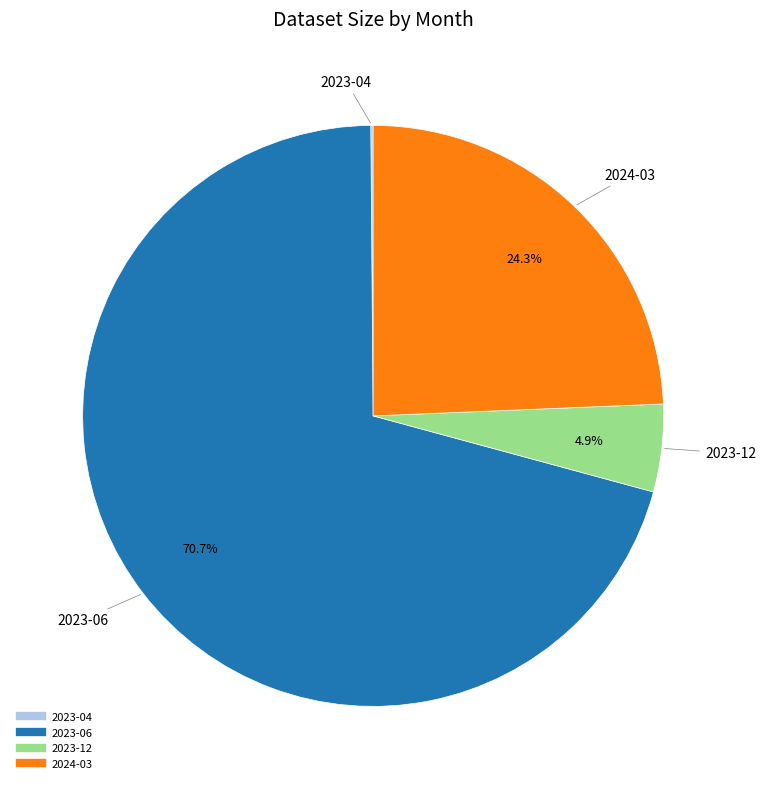

What percentage is the 2023-12 slice, to the nearest percent?

5%